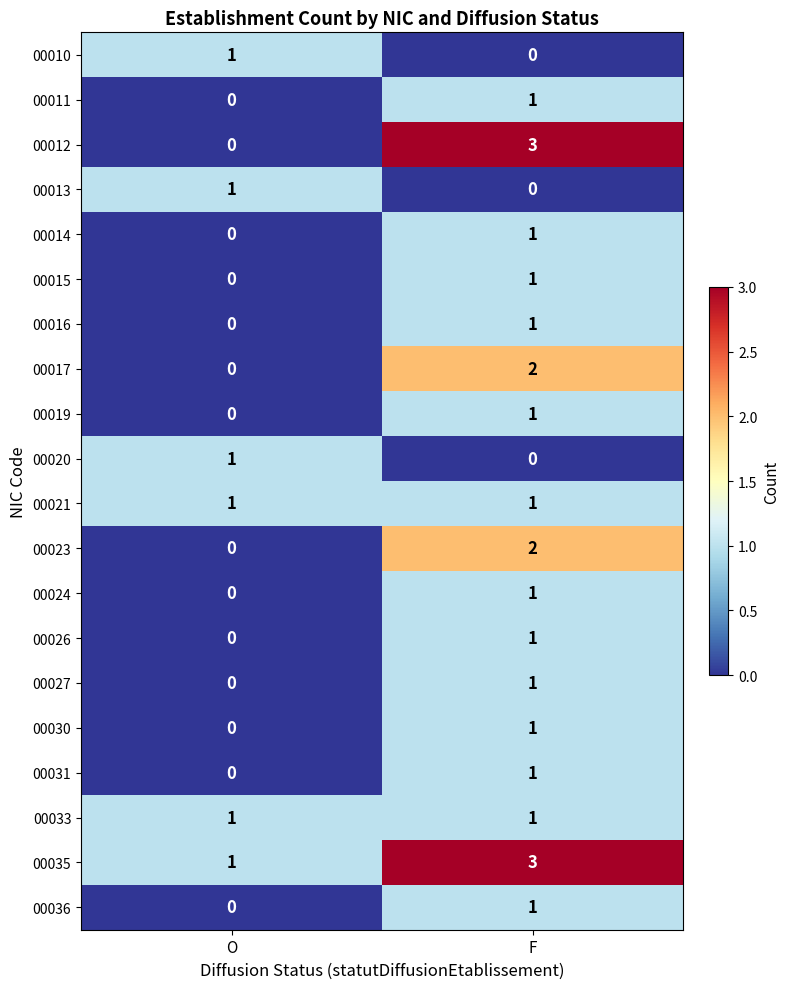

At which label is 00011 closest to 0?

O